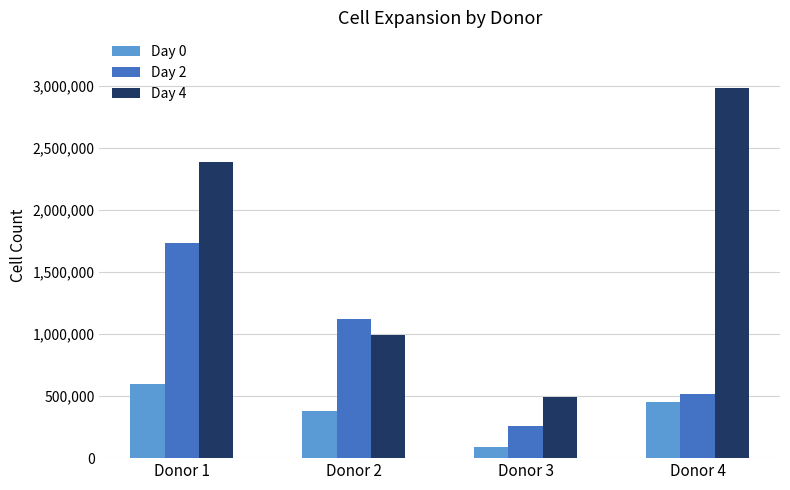

Does the chart contain any negative values?

No